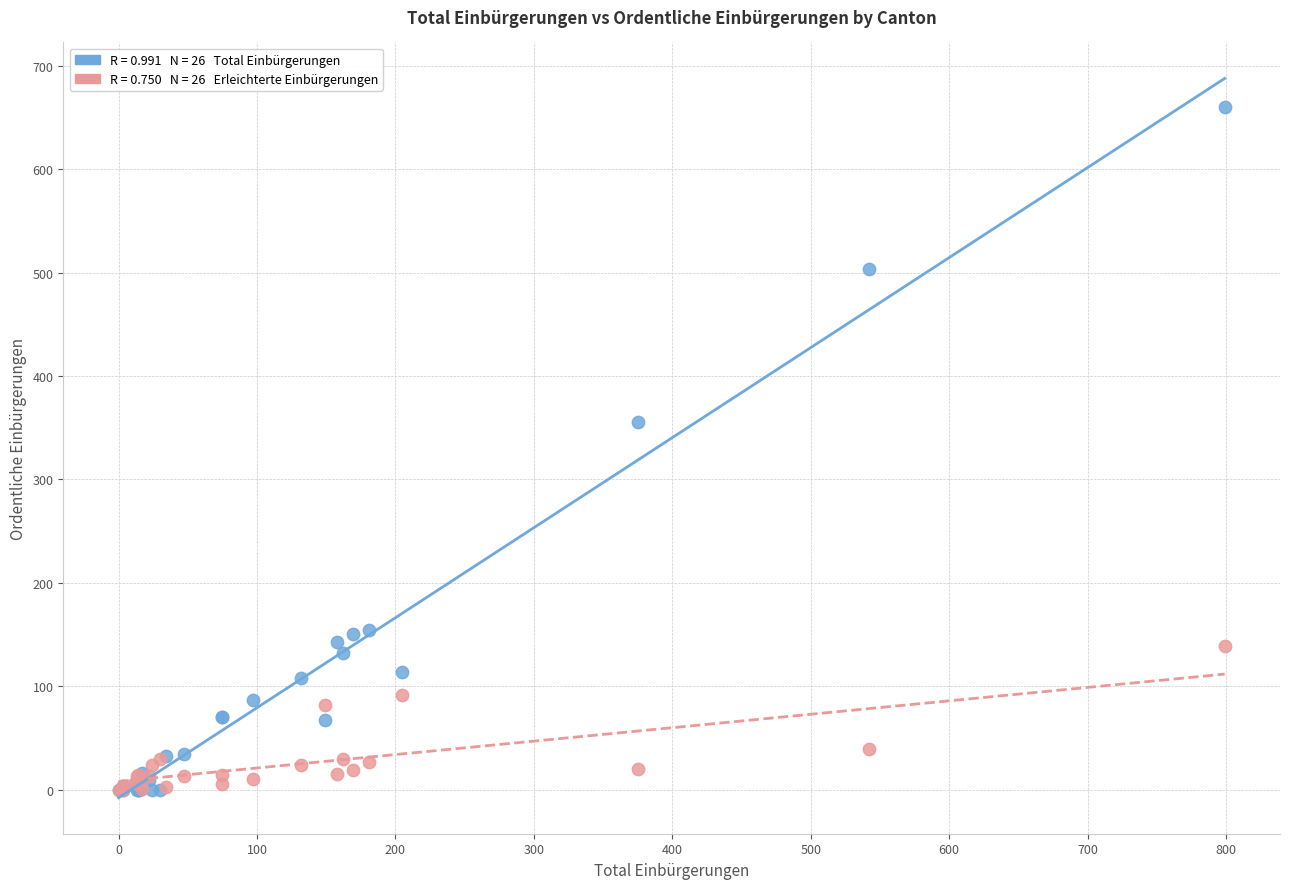

Across all series, what Y value is closest to 330?

355